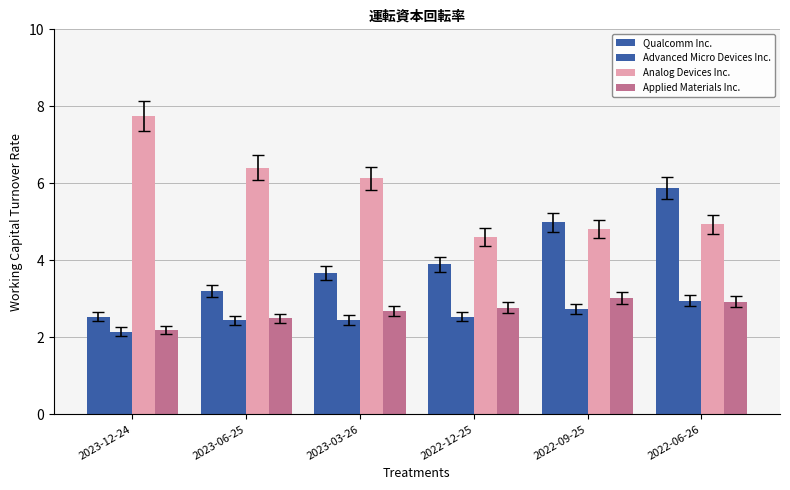

At which label does Applied Materials Inc. reach its minimum?

2023-12-24